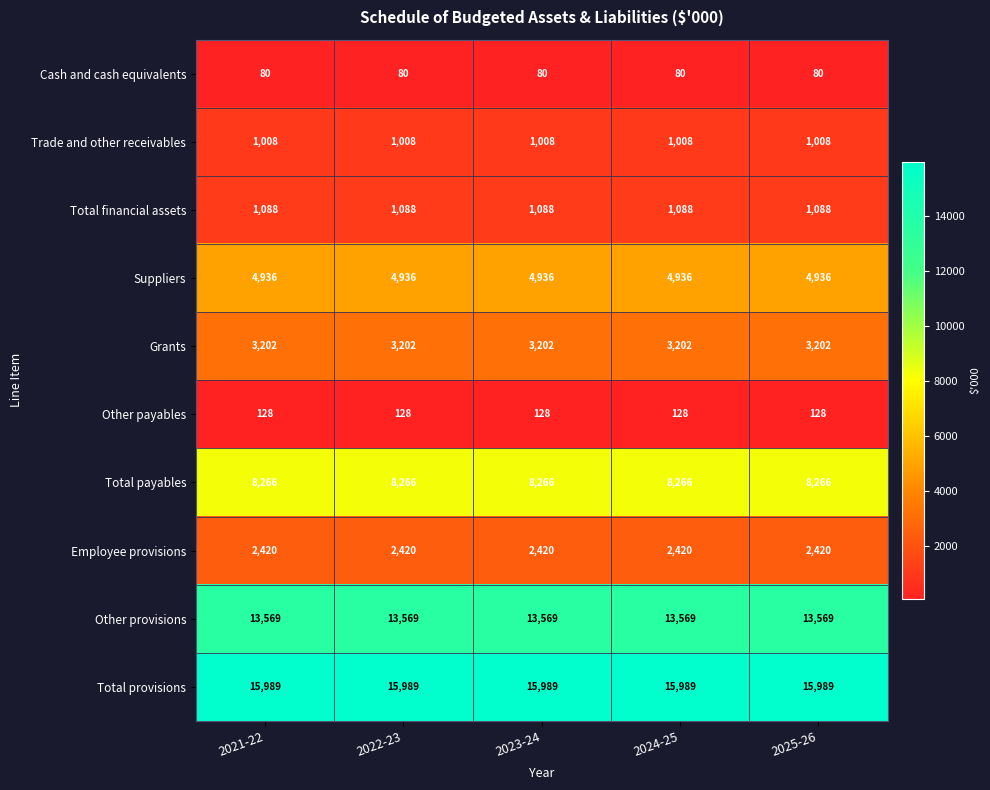

Rank the series by their maximum value, from lowest to highest.

Cash and cash equivalents, Other payables, Trade and other receivables, Total financial assets, Employee provisions, Grants, Suppliers, Total payables, Other provisions, Total provisions